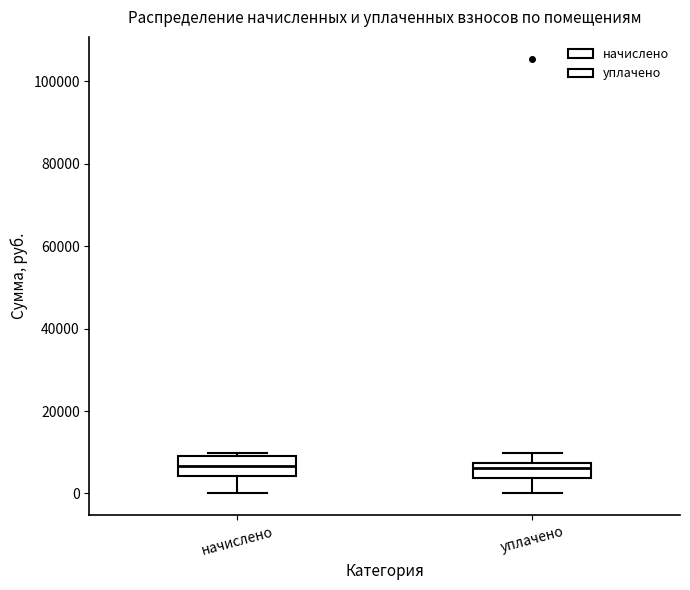

Reading left to right, read every box against the y-axis: the position of its median line, the range the box covers, and the ends of its whiskers. The values are not printed on the chart, so give them approximately, as read against the axis.

начислено: median 6000, box 4000 to 10000, whiskers 0 to 10000 (just above the box's upper edge)
уплачено: median 6000, box 4000 to 8000, whiskers 0 to 10000